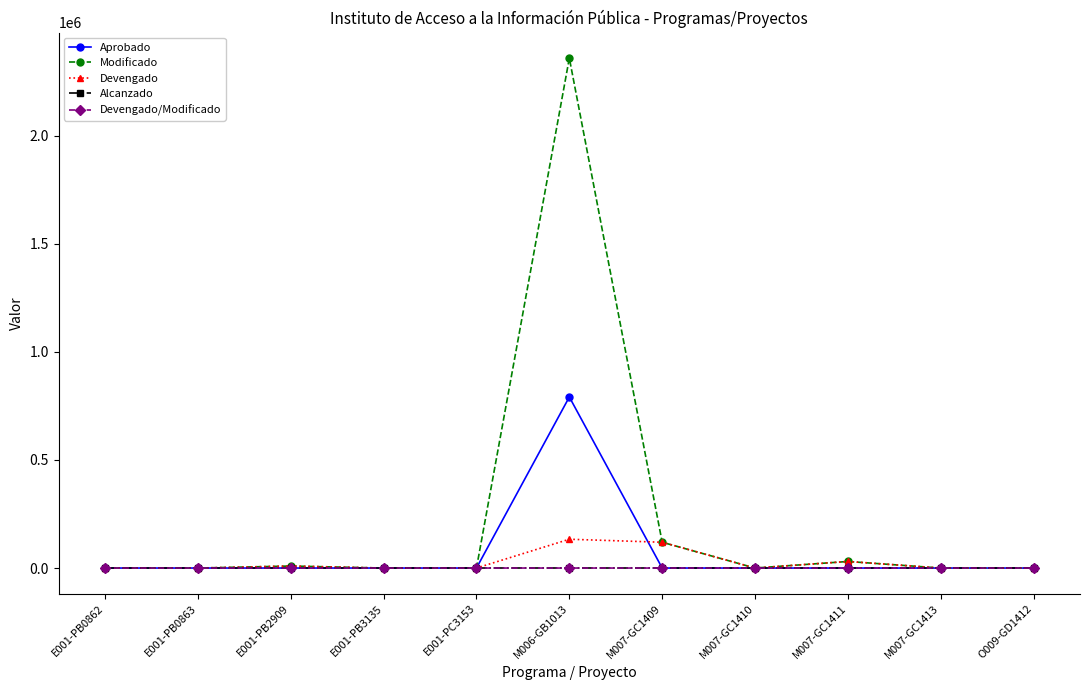

The value of Aprobado at M006-GB1013 is 505720.1. True or false?

False